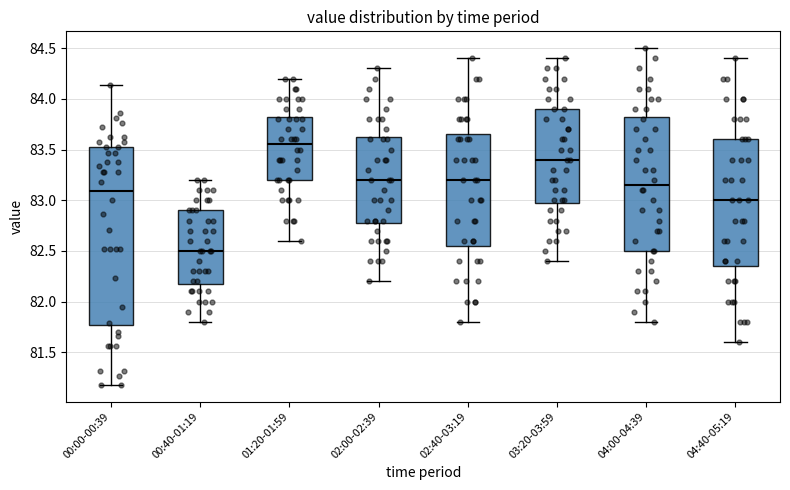

Reading left to right, transcribe this box plot: for each box, give where its median line is, the range the box spans, and where its two whiskers end, as read against the y-axis. The values are not printed on the chart, so give them approximately, as read against the axis.

00:00-00:39: median 83.10, box 81.75 to 83.55, whiskers 81.20 to 84.15
00:40-01:19: median 82.50, box 82.20 to 82.90, whiskers 81.80 to 83.20
01:20-01:59: median 83.55, box 83.20 to 83.85, whiskers 82.60 to 84.20
02:00-02:39: median 83.20, box 82.80 to 83.65, whiskers 82.20 to 84.30
02:40-03:19: median 83.20, box 82.55 to 83.65, whiskers 81.80 to 84.40
03:20-03:59: median 83.40, box 83.00 to 83.90, whiskers 82.40 to 84.40
04:00-04:39: median 83.15, box 82.50 to 83.85, whiskers 81.80 to 84.50
04:40-05:19: median 83.00, box 82.35 to 83.60, whiskers 81.60 to 84.40